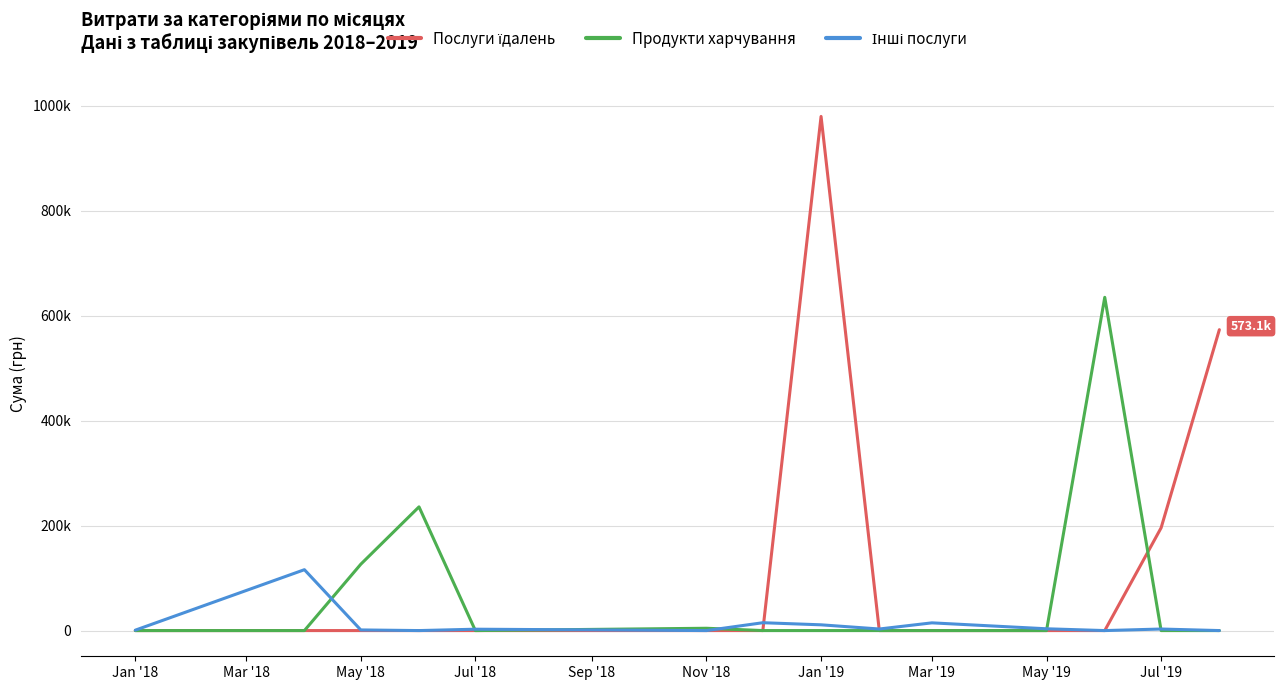

What is the maximum value for Продукти харчування?

634717.4